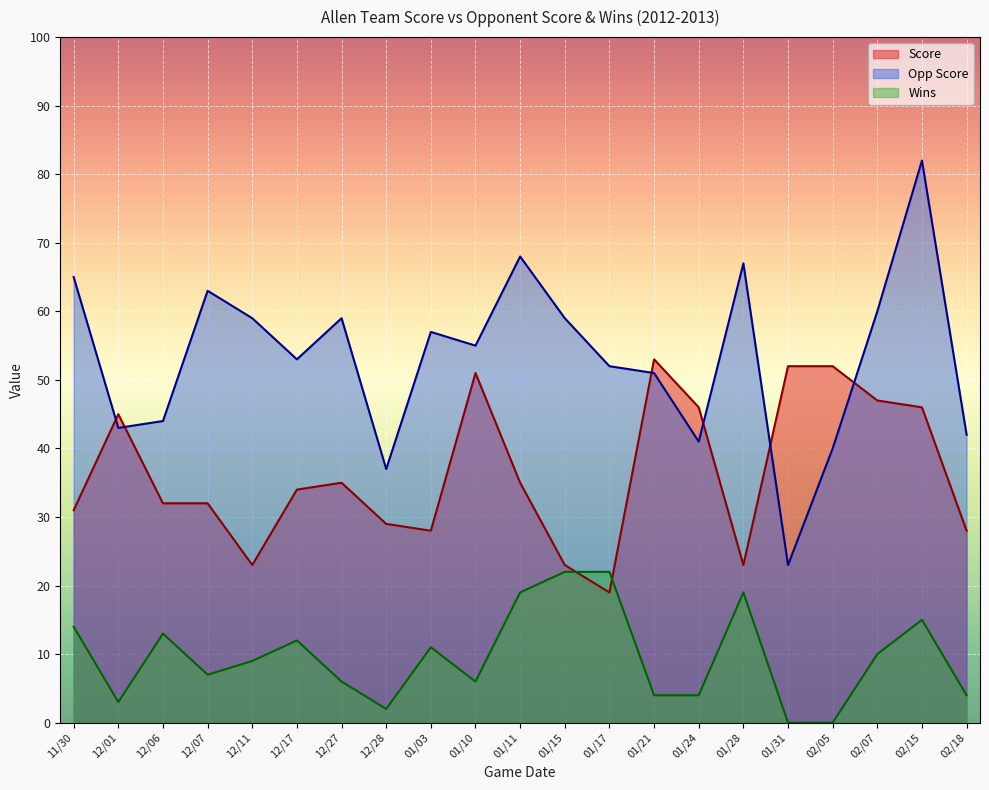

How many data points in Wins are less than 9?

10